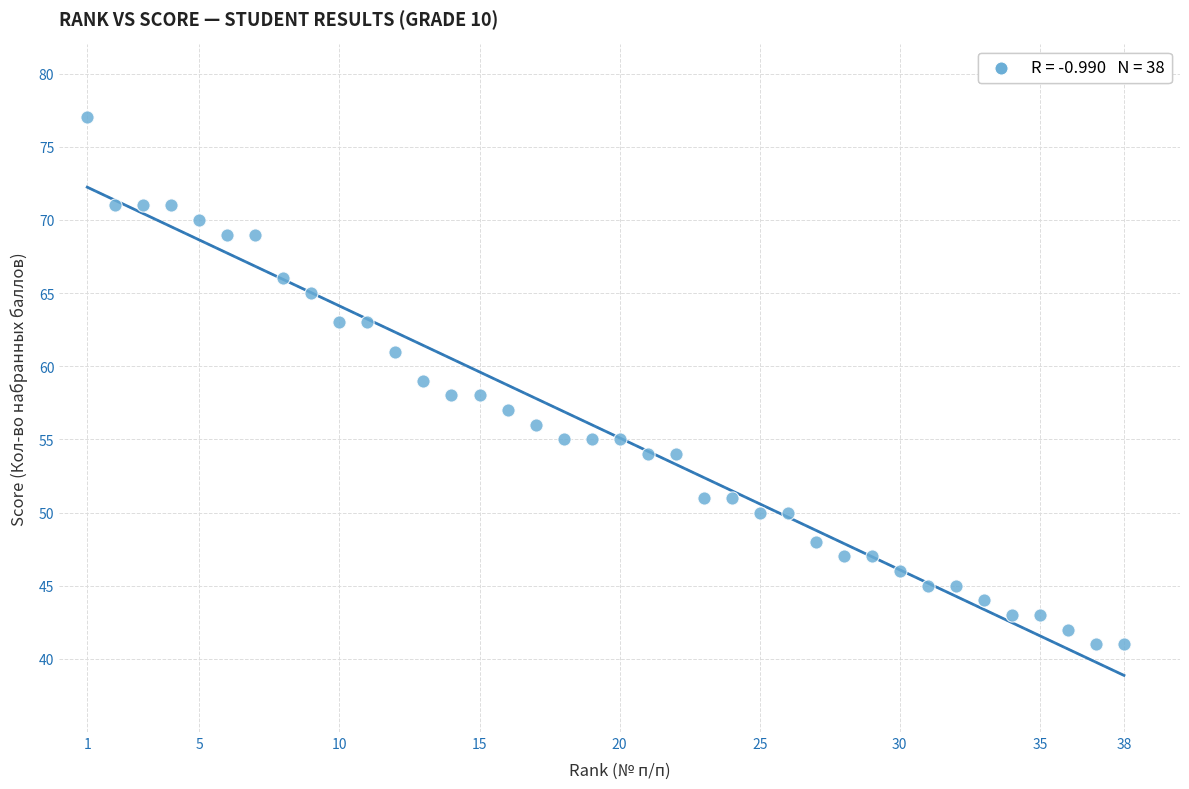

What is the range of Y values (max minus min)?

36